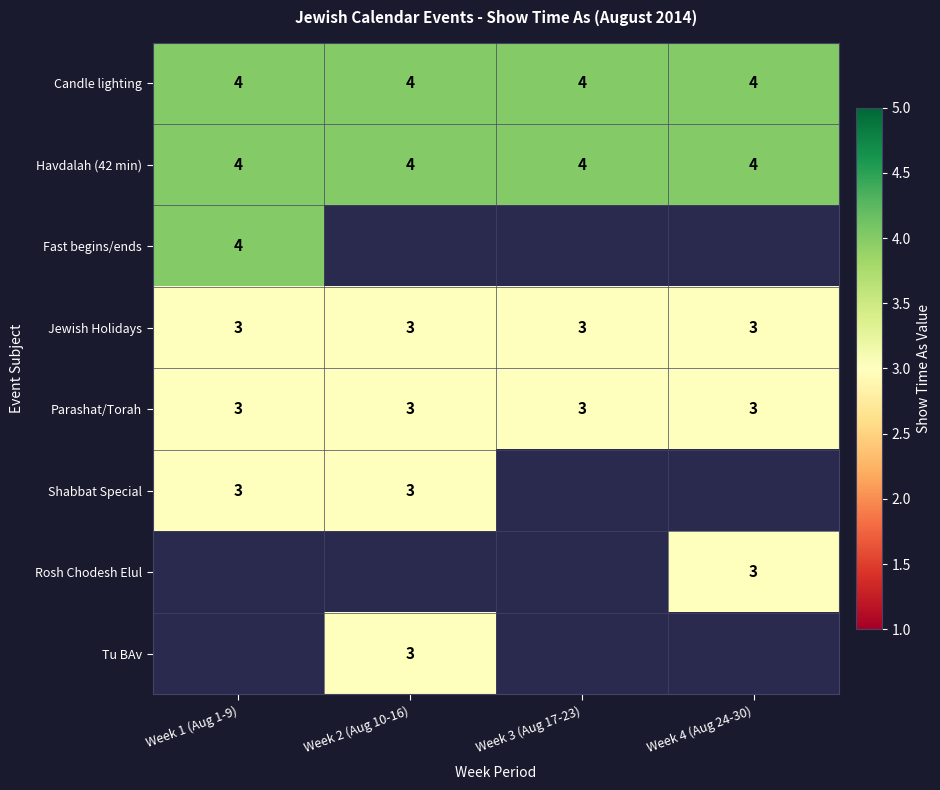

What value does the Candle lighting series have at Week 3 (Aug 17-23)?

4